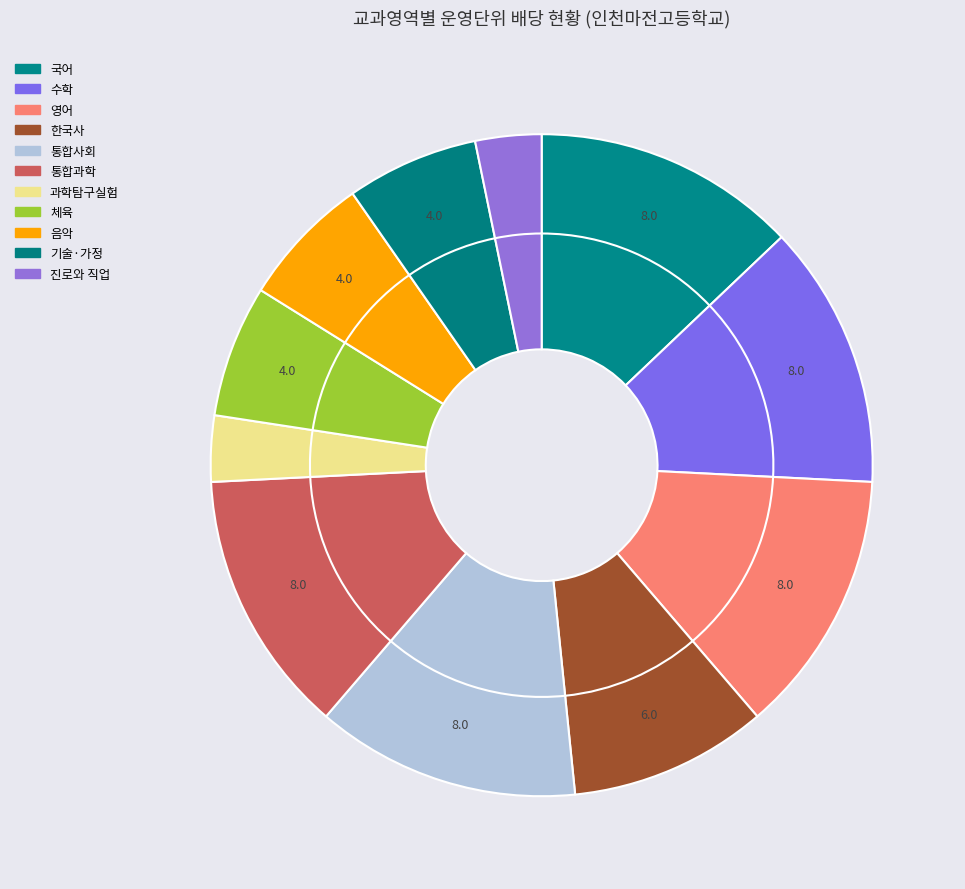

True or false: 국어 accounts for 18% of the total.

False